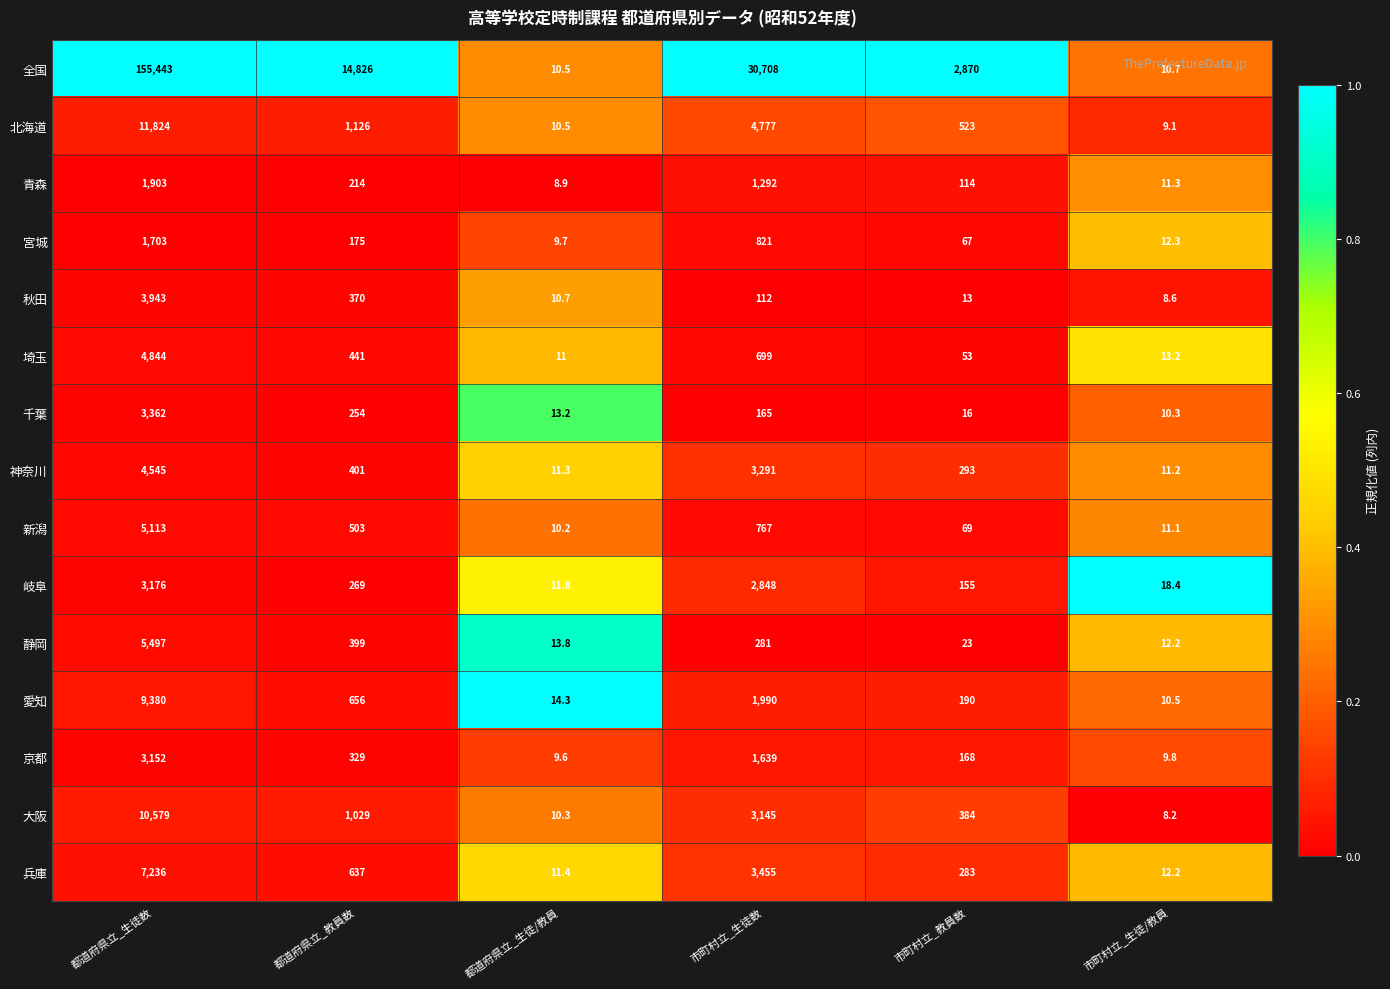

What is the spread (max minus min) of values at 都道府県立_教員数?

14651.0